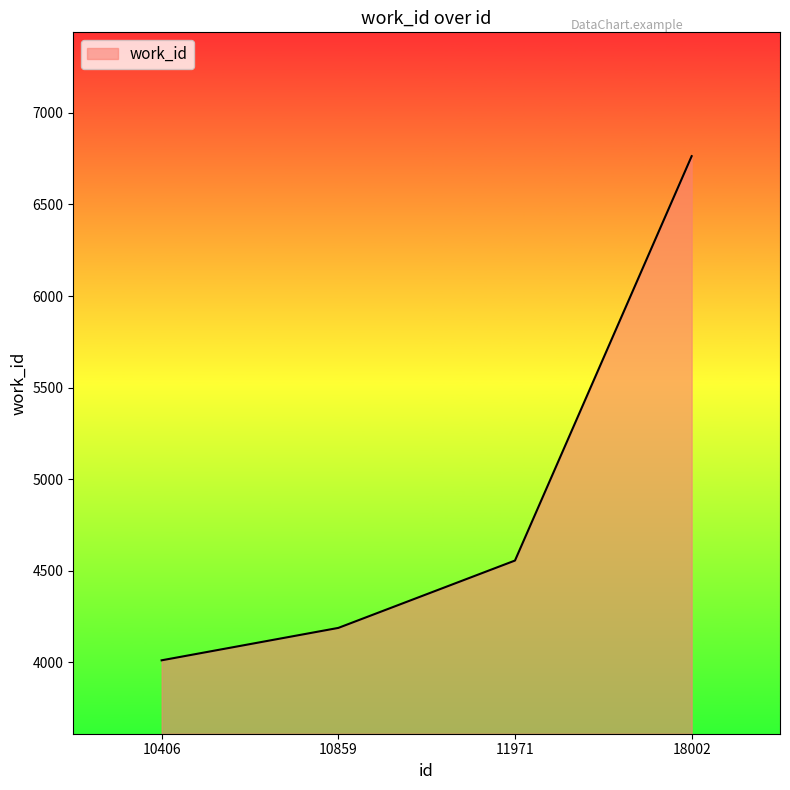

True or false: the data shows 10304 at 18002.

False